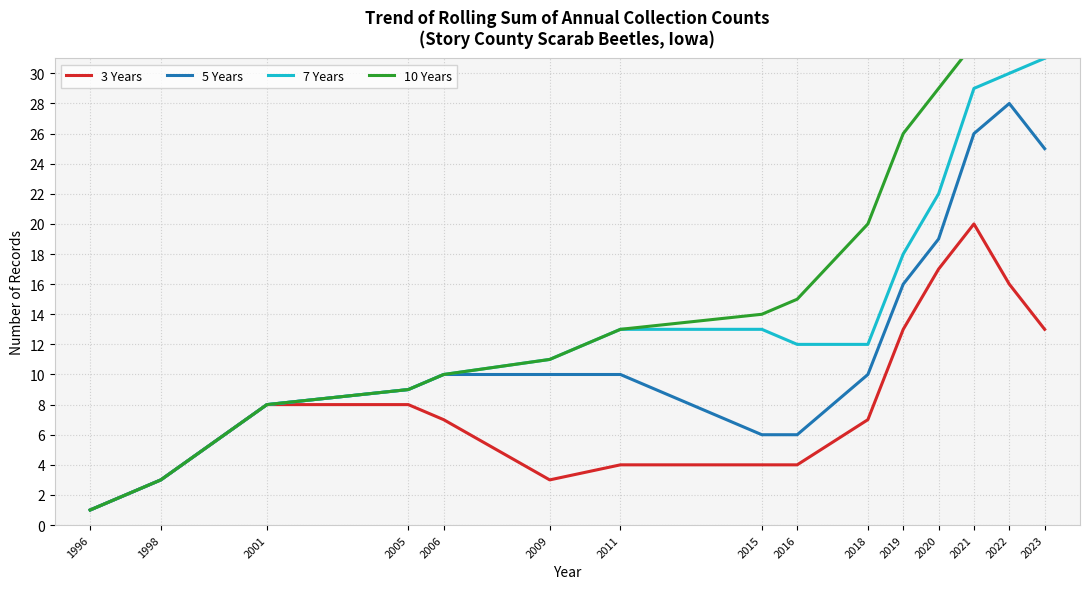

Count the number of categories in the chart.

15